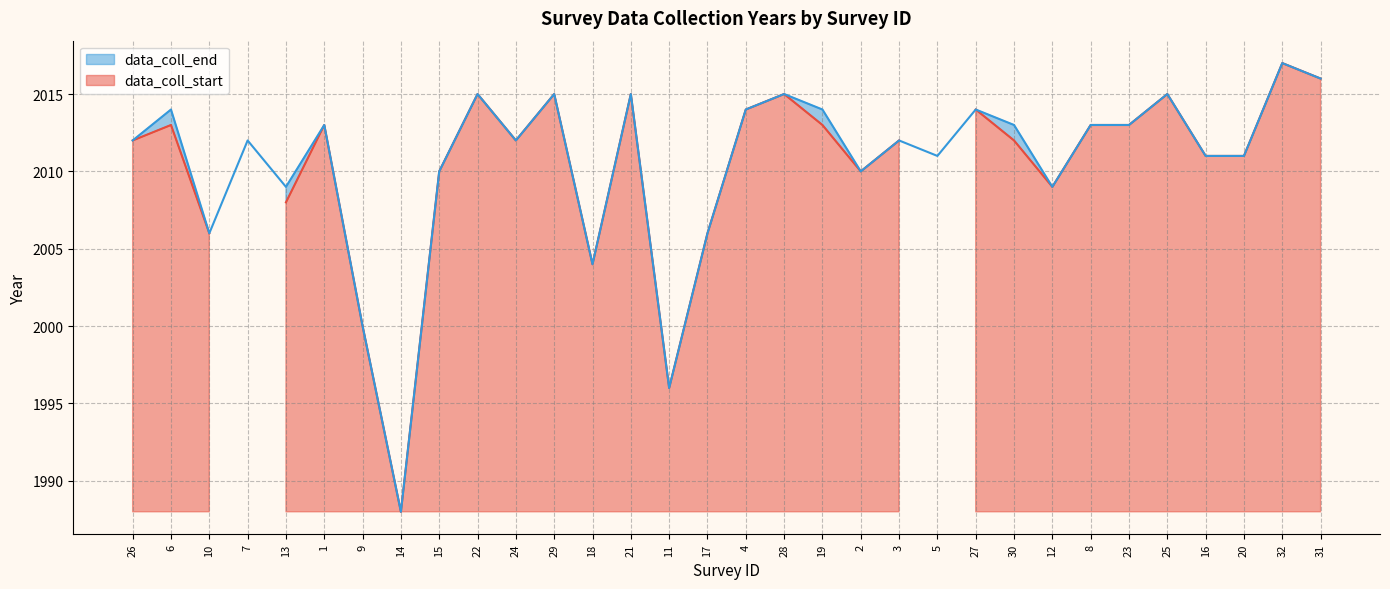

Is it true that the value at 24 is 2012?

True